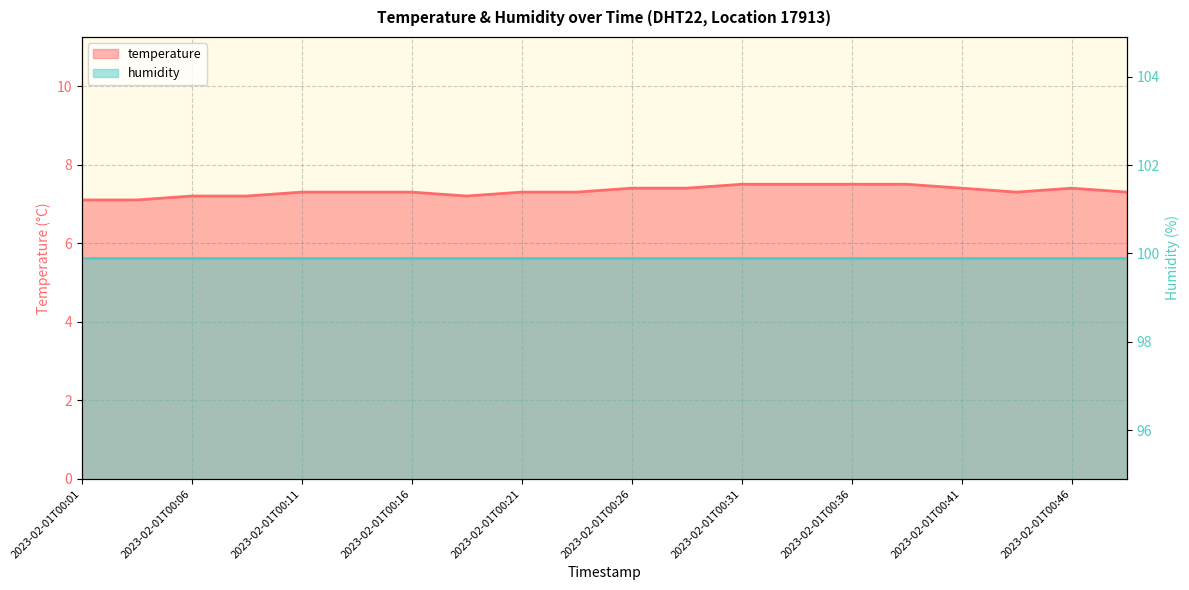

Approximately how many times larger is the value at 2023-02-01T00:04 compared to 2023-02-01T00:31?

0.9